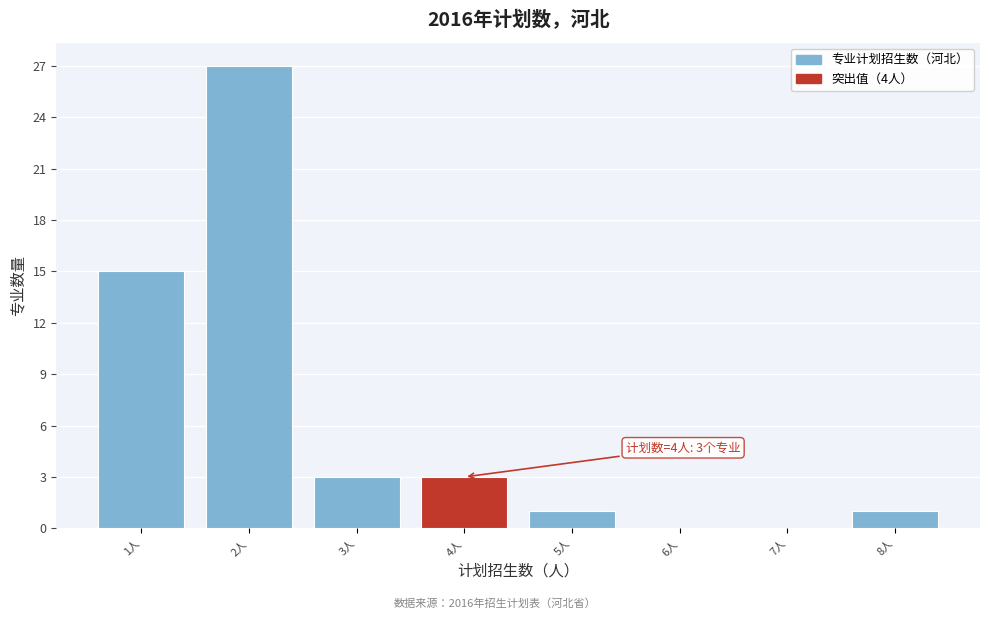

Over which range of the x-axis is the bar tallest?

1.5 to 2.5